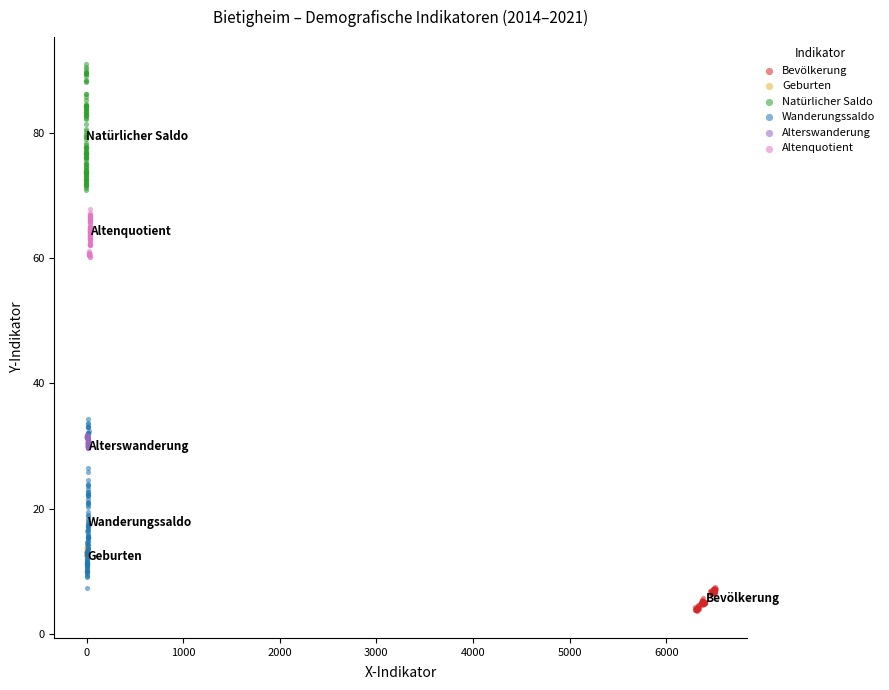

Which series has the largest Y range (max minus min)?

Wanderungssaldo